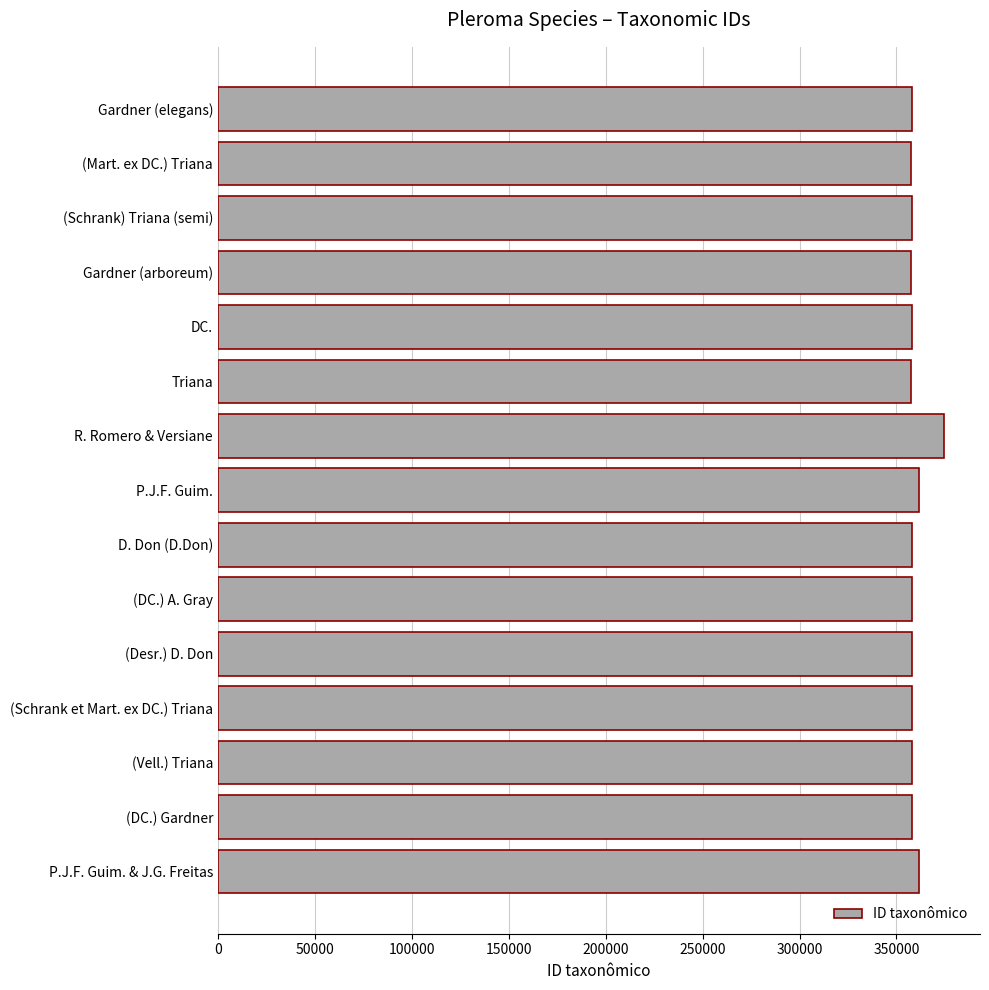

What is the ratio of the value at P.J.F. Guim. to the value at Gardner (arboreum)?

1.0